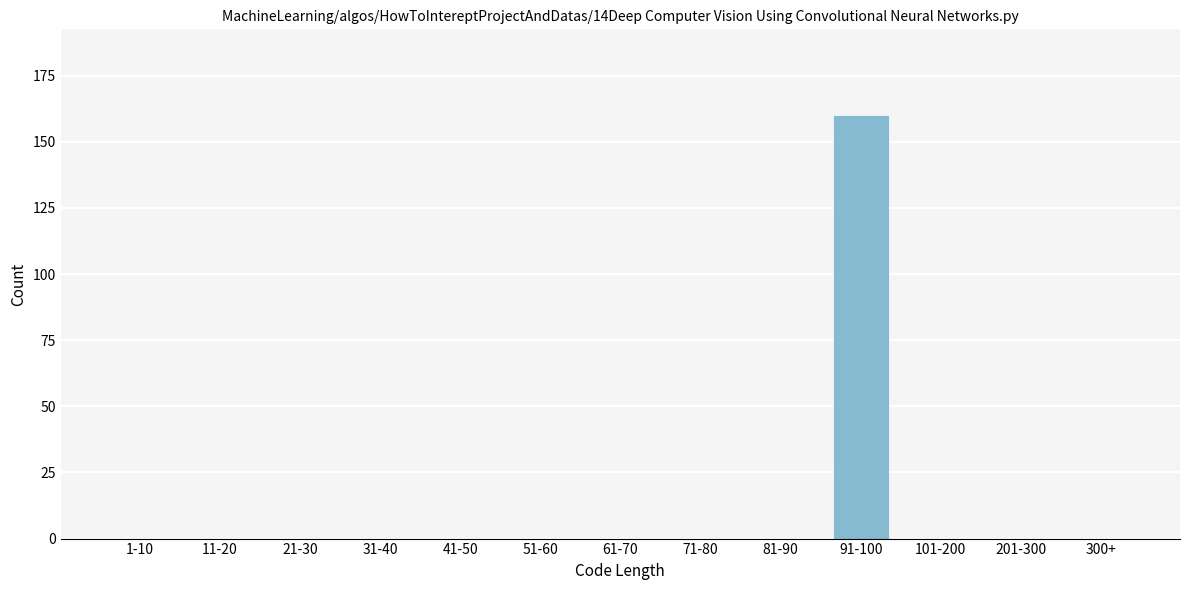

Reading left to right, extract all data points from this chart.

1-10=0	11-20=0	21-30=0	31-40=0	41-50=0	51-60=0	61-70=0	71-80=0	81-90=0	91-100=160	101-200=0	201-300=0	300+=0